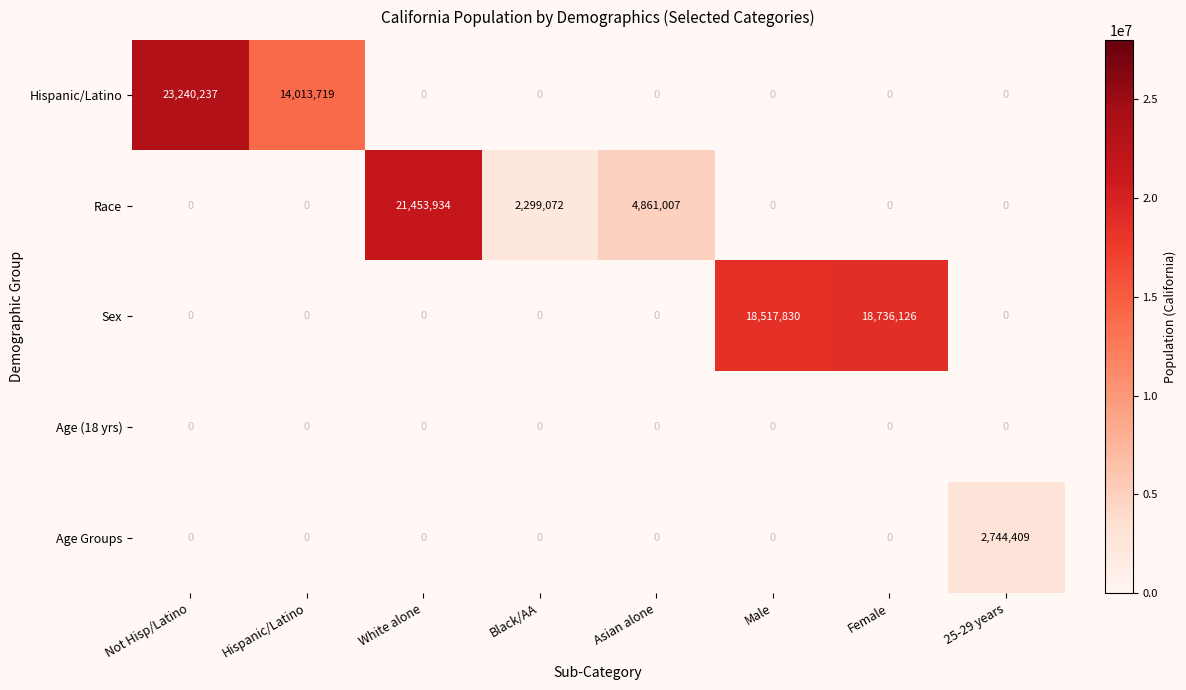

True or false: Race has a value of 21453934 at White alone.

True